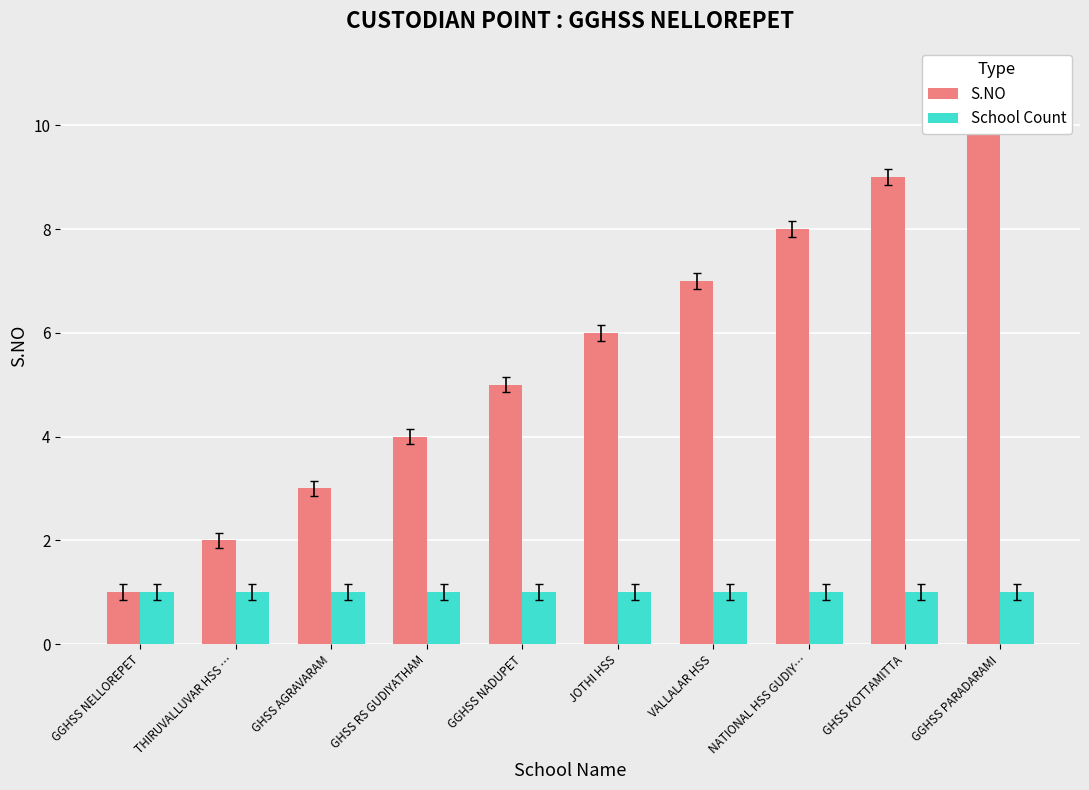

Which series has the largest range (max minus min)?

S.NO